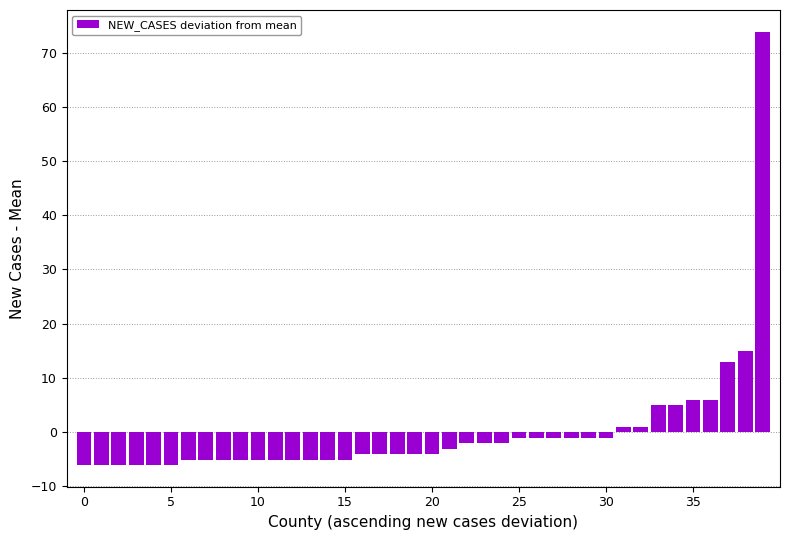

How many negative values are there?

31